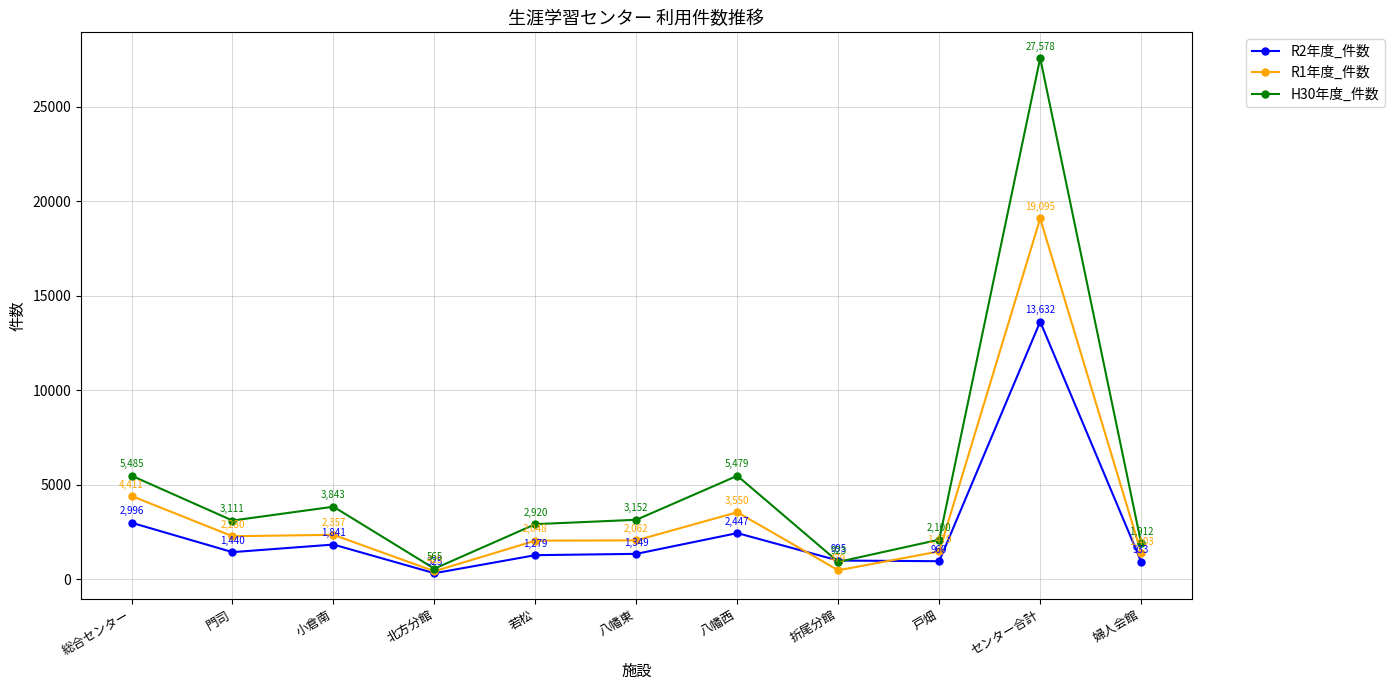

True or false: H30年度_件数 and R2年度_件数 intersect in this chart.

True